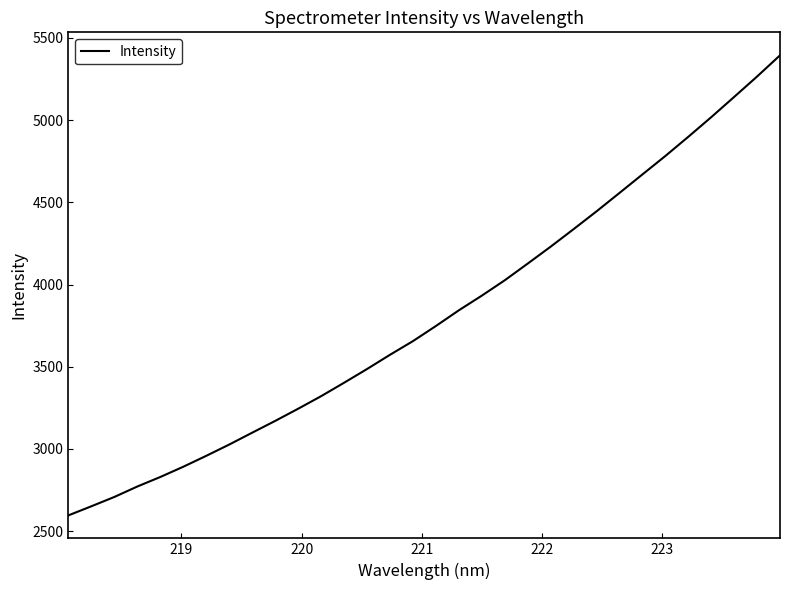

What is the greatest value displayed?

5394.5